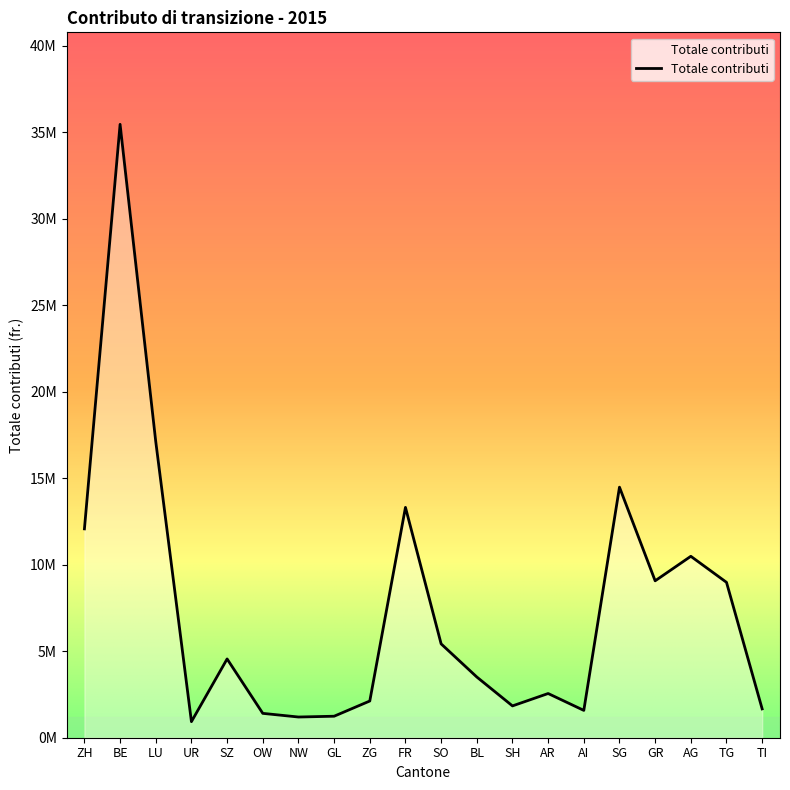

Rank the categories by value from lowest to highest.

UR, NW, GL, OW, AI, TI, SH, ZG, AR, BL, SZ, SO, TG, GR, AG, ZH, FR, SG, LU, BE